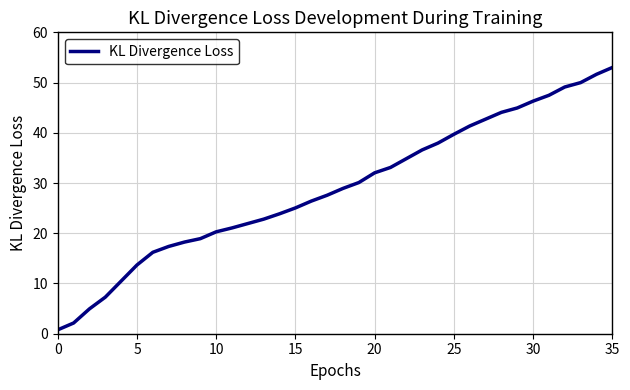

What is the difference between the maximum and minimum values?

52.2